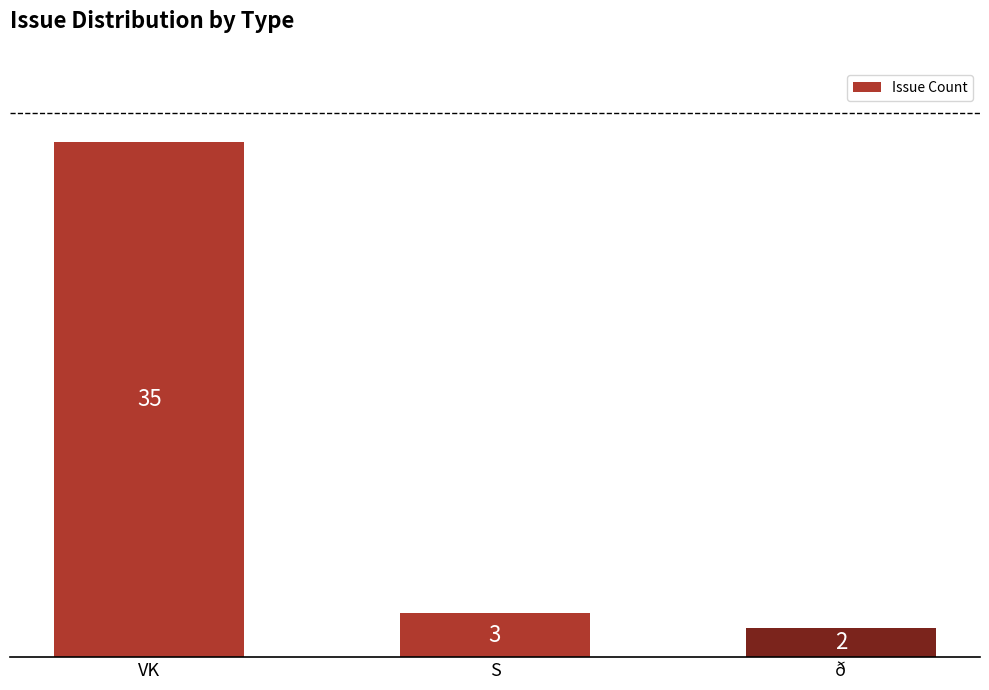

Count the number of categories in the chart.

3